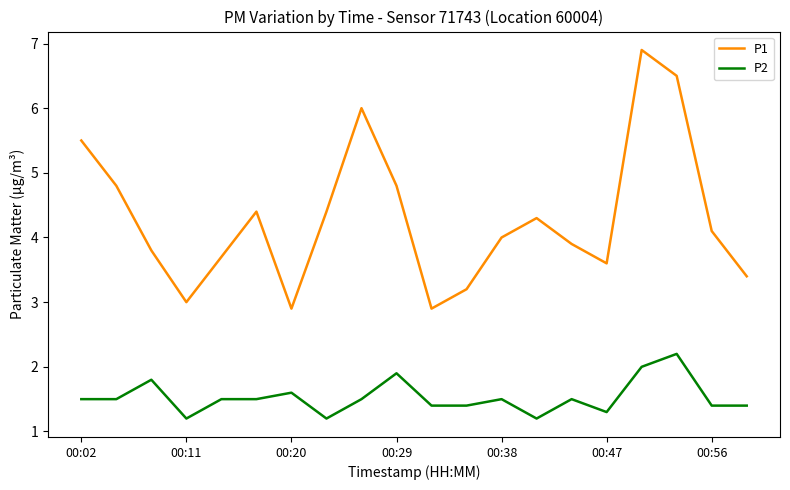

List the series in order of their peak value, highest first.

P1, P2